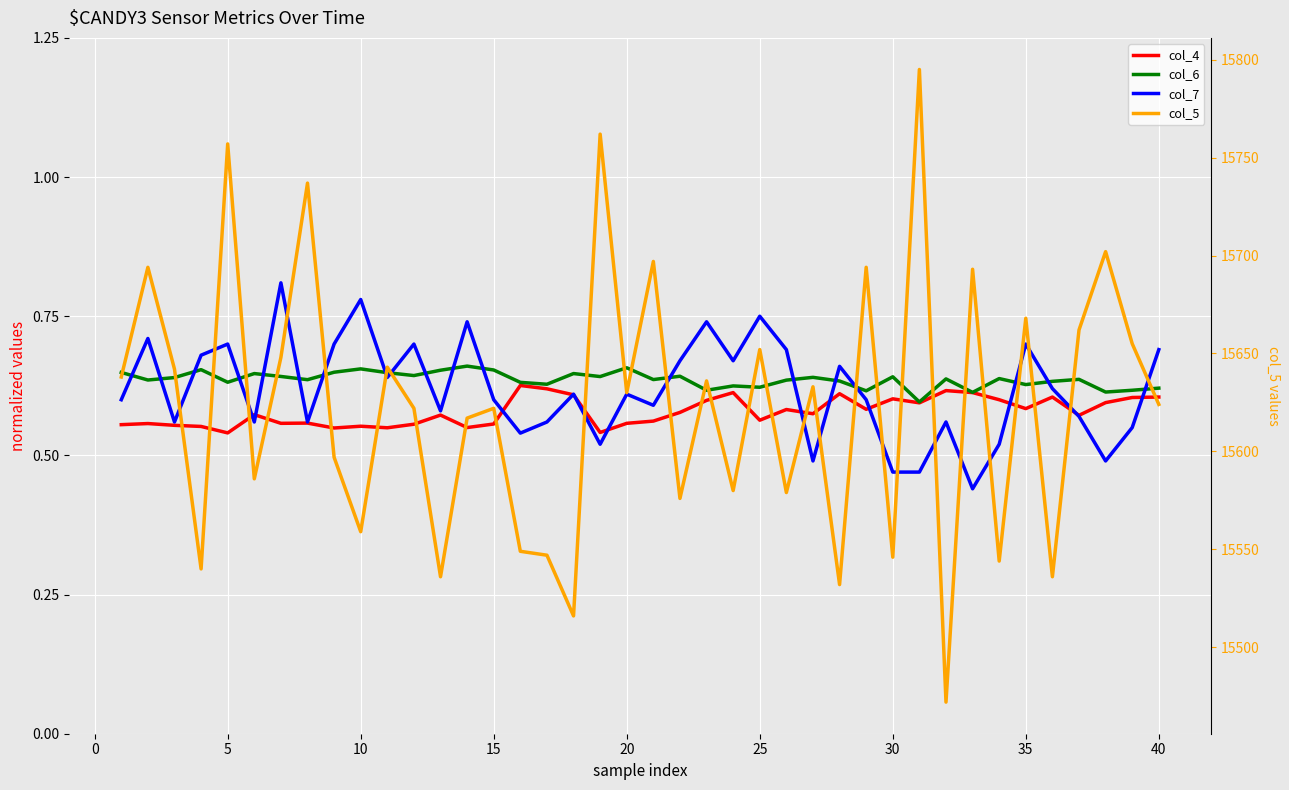

In col_5, how many points are higher than both neighbors (excluding endpoints)?

15